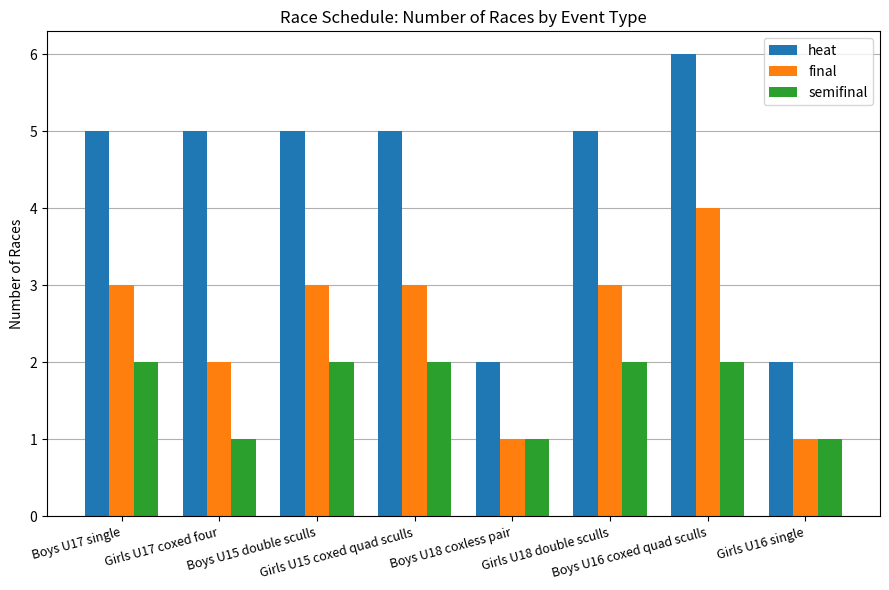

How many groups of bars are there?

8